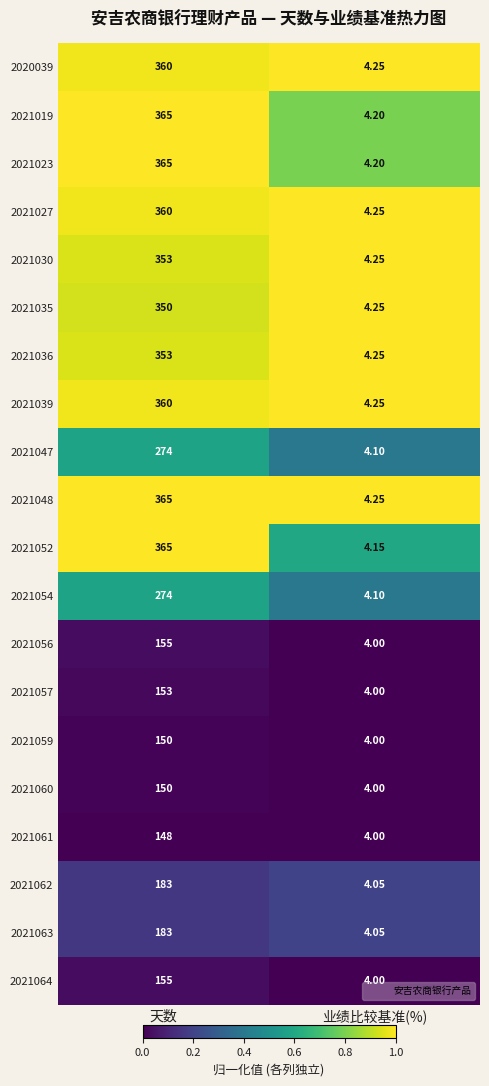

At which category does the chart reach its peak across all series?

天数